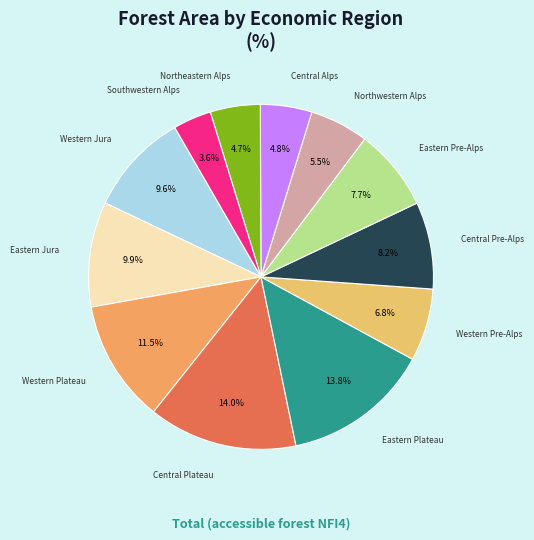

To the nearest percent, what is the difference between the largest and smallest slice percentages?

10%